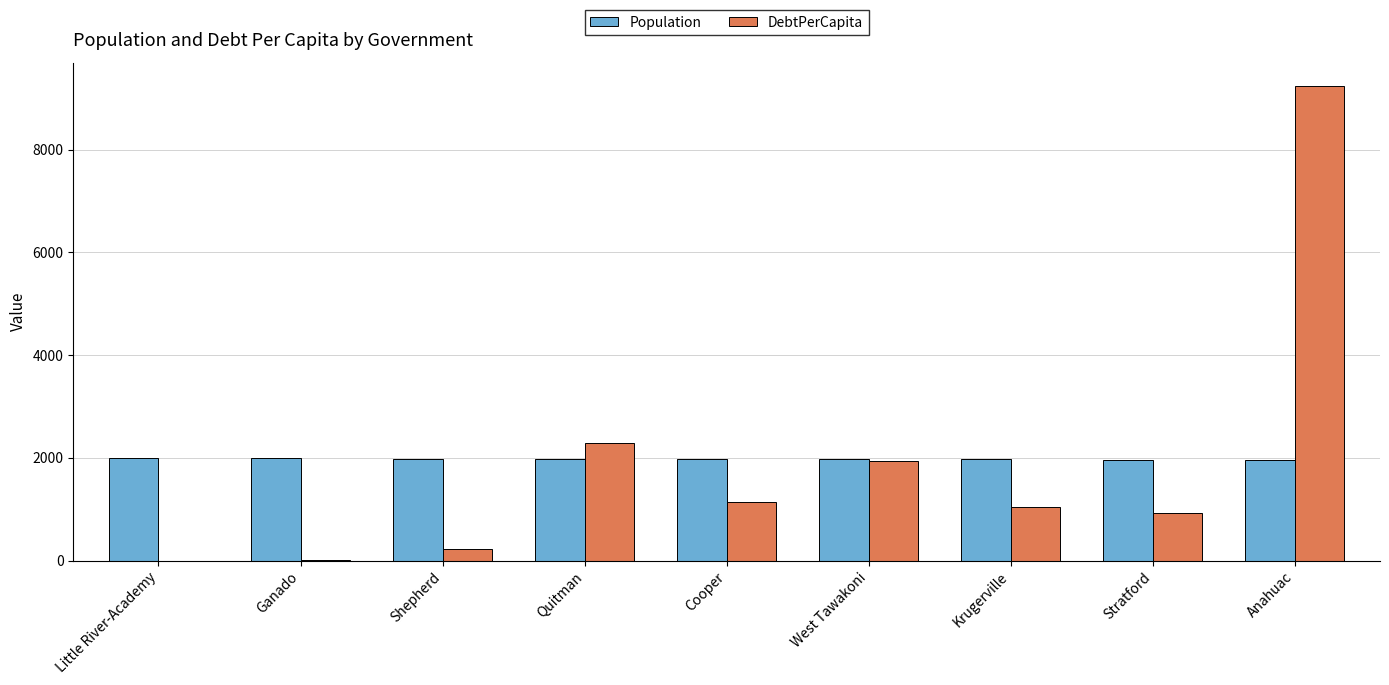

What is the highest value of the Population series?

1996.0